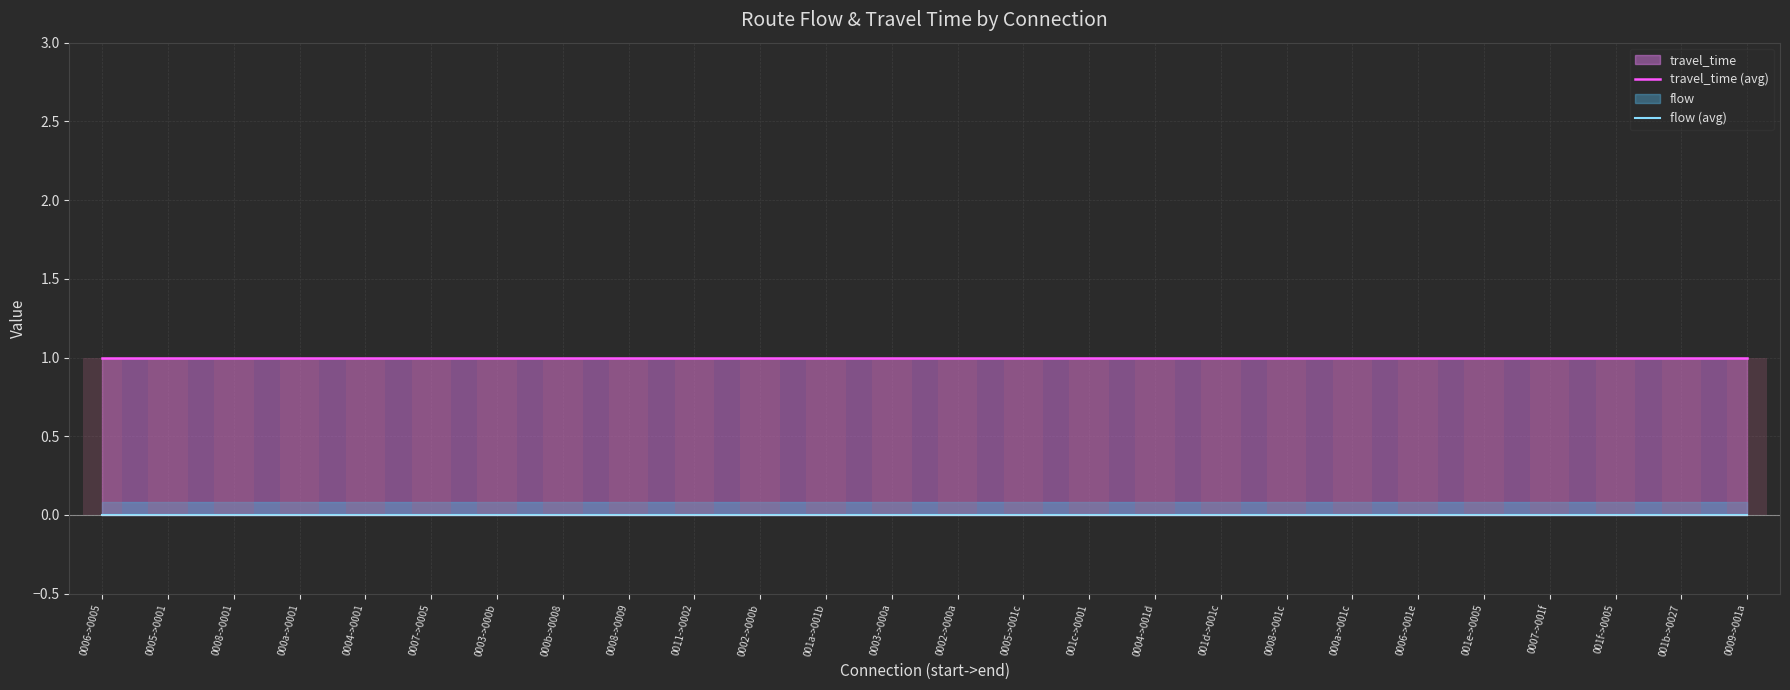

Which series has the widest spread of values?

travel_time (avg)